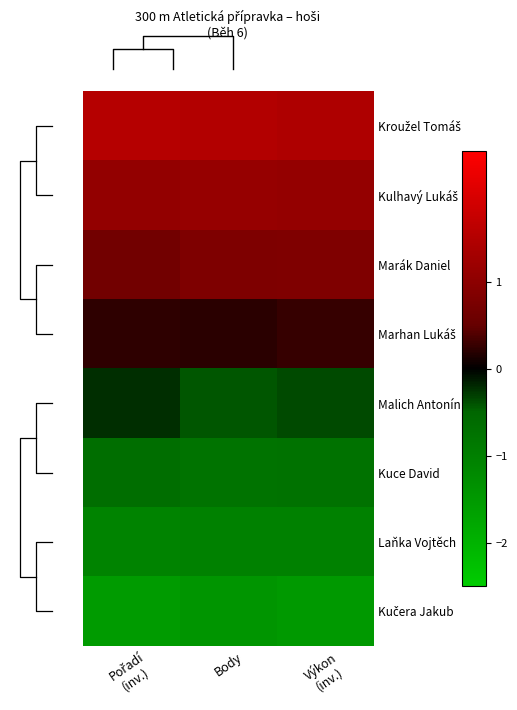

List the series in order of their peak value, lowest first.

Kučera Jakub, Laňka Vojtěch, Kuce David, Malich Antonín, Marhan Lukáš, Marák Daniel, Kulhavý Lukáš, Kroužel Tomáš